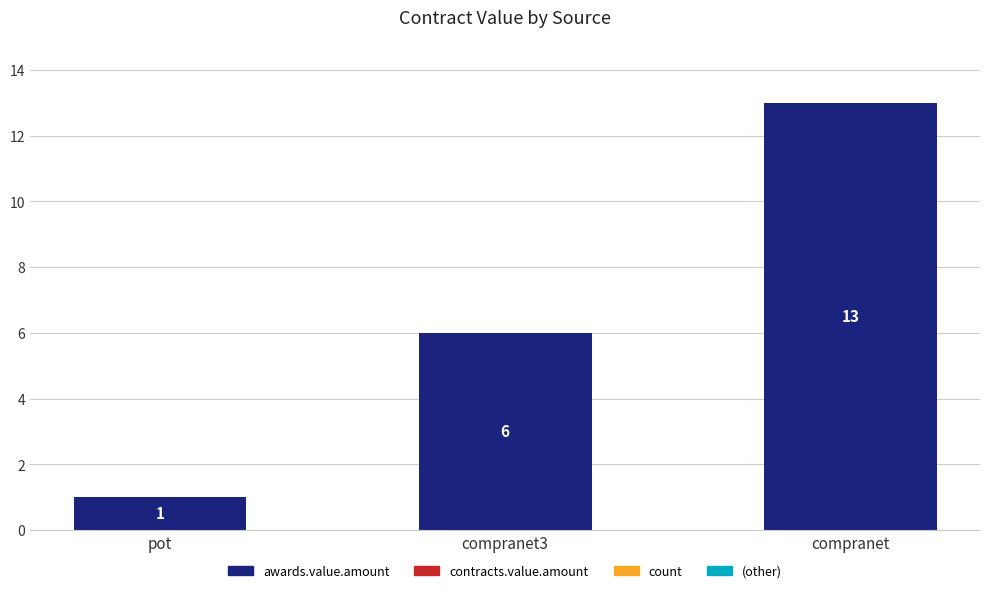

What is the maximum value shown in the chart?

13